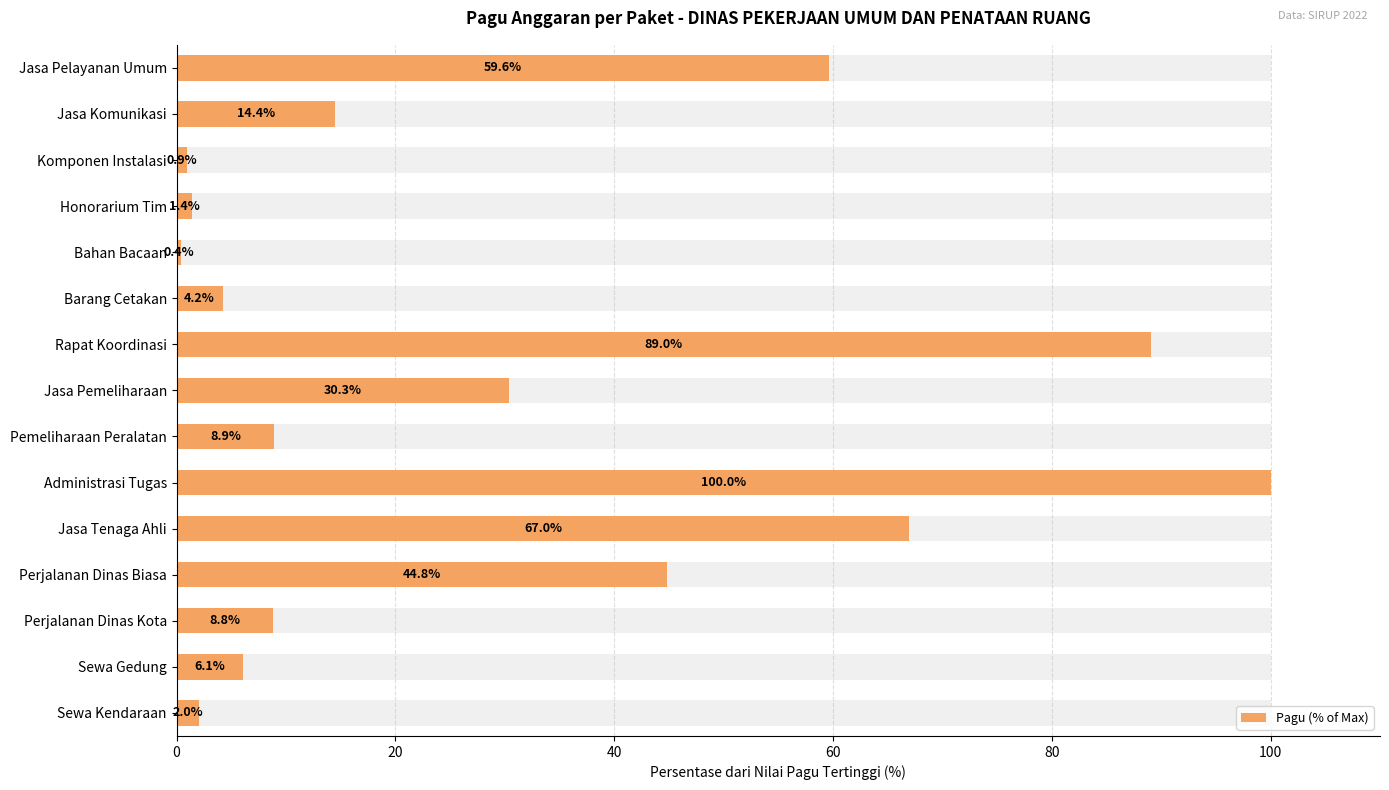

What is the greatest value displayed?

100.0